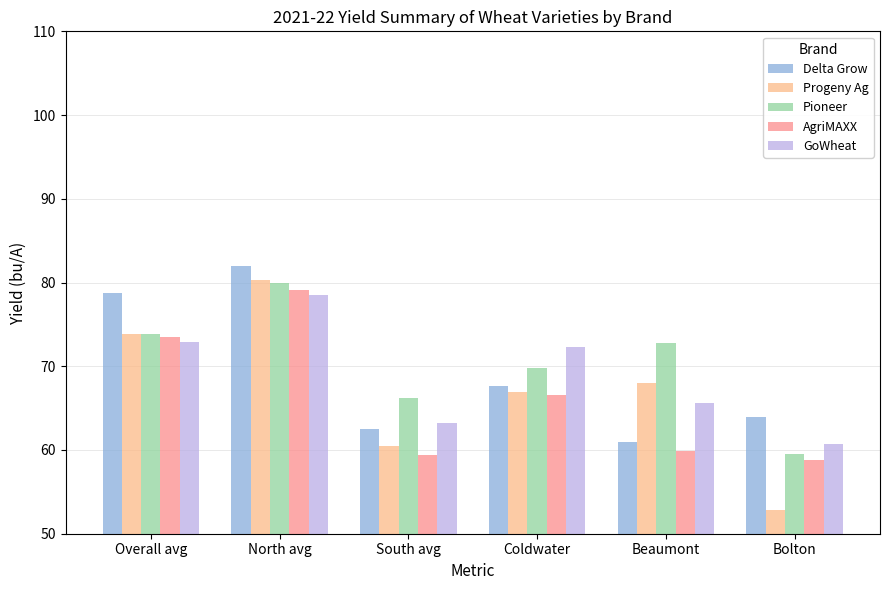

Which series has the largest range (max minus min)?

Progeny Ag